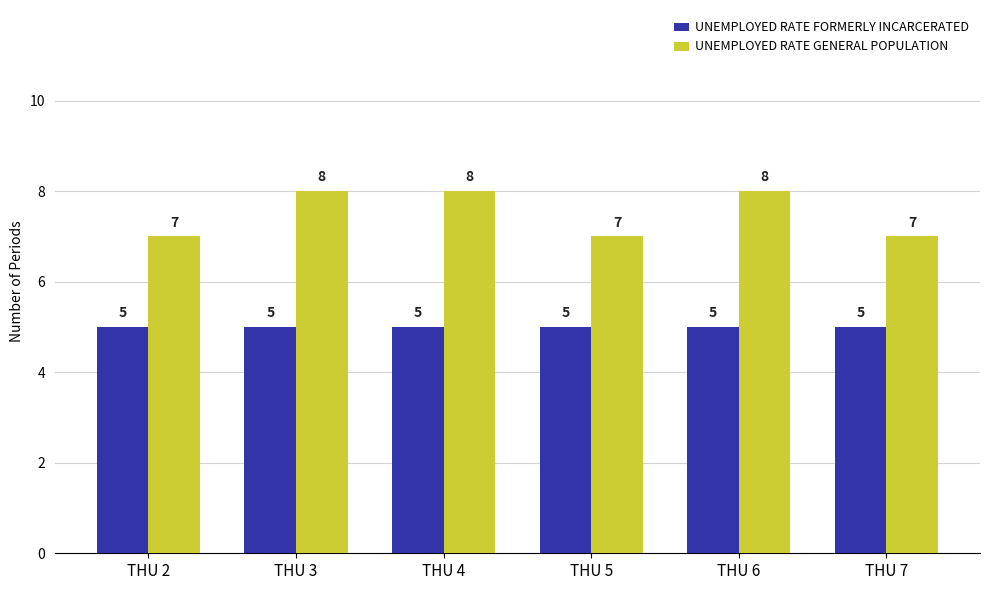

True or false: UNEMPLOYED RATE FORMERLY INCARCERATED has a value of 7 at THU 7.

False